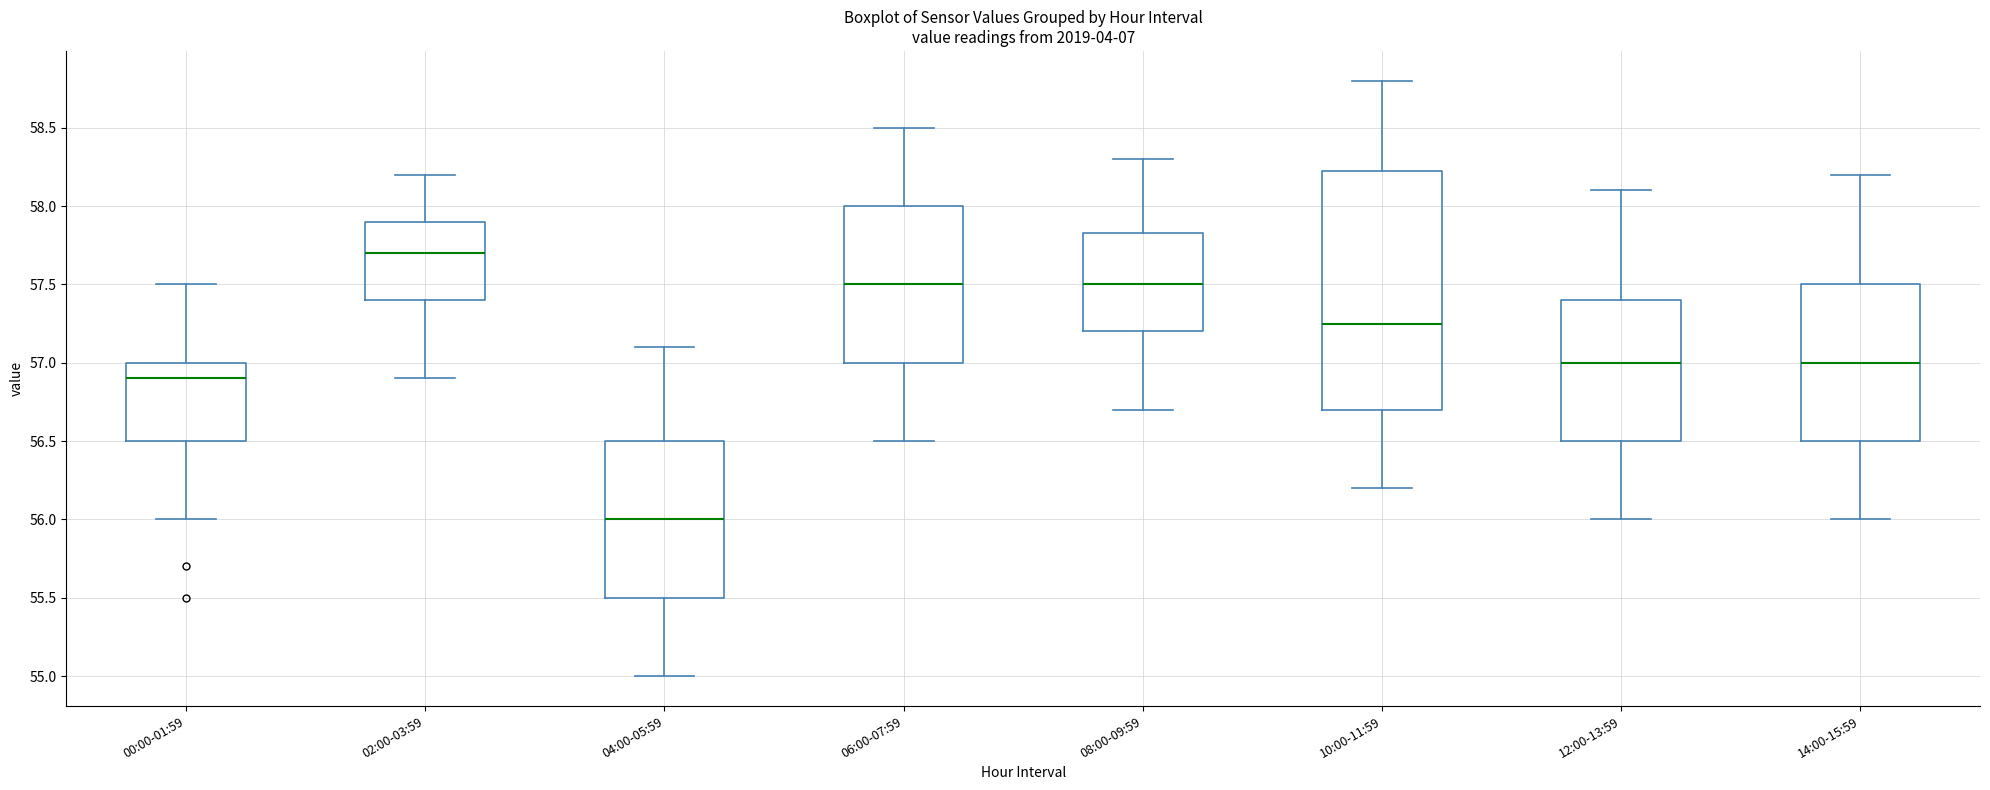

Where is the lower edge of the box for 08:00-09:59 on the y-axis? The values are not printed on the chart, so give them approximately, as read against the axis.

57.20